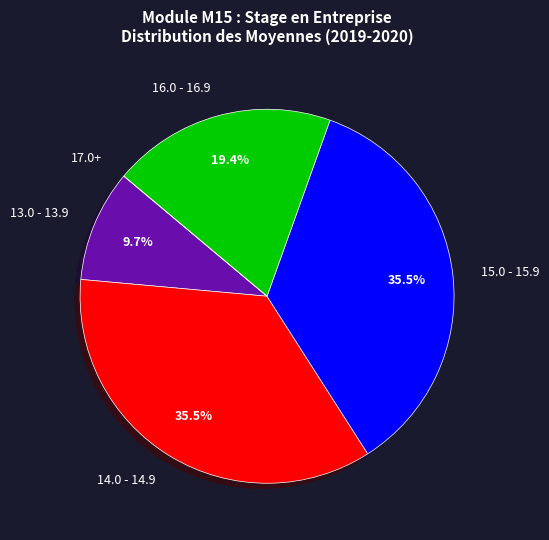

To the nearest percent, what is the average slice percentage?

20%